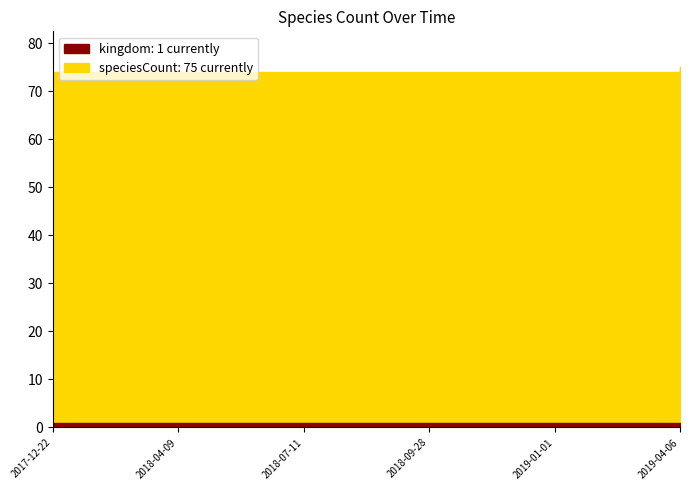

What is the sum of the speciesCount values at 2019-04-06 and 2018-09-28?

149